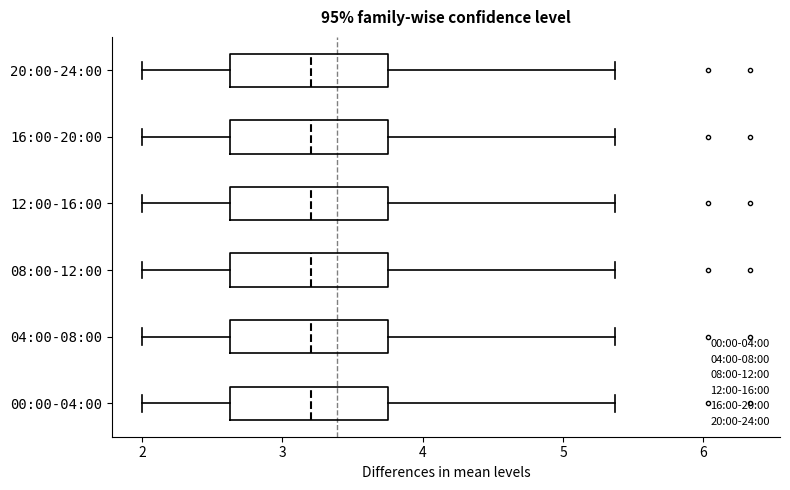

Where does the right whisker of the box for 04:00-08:00 end on the x-axis? The values are not printed on the chart, so give them approximately, as read against the axis.

5.4